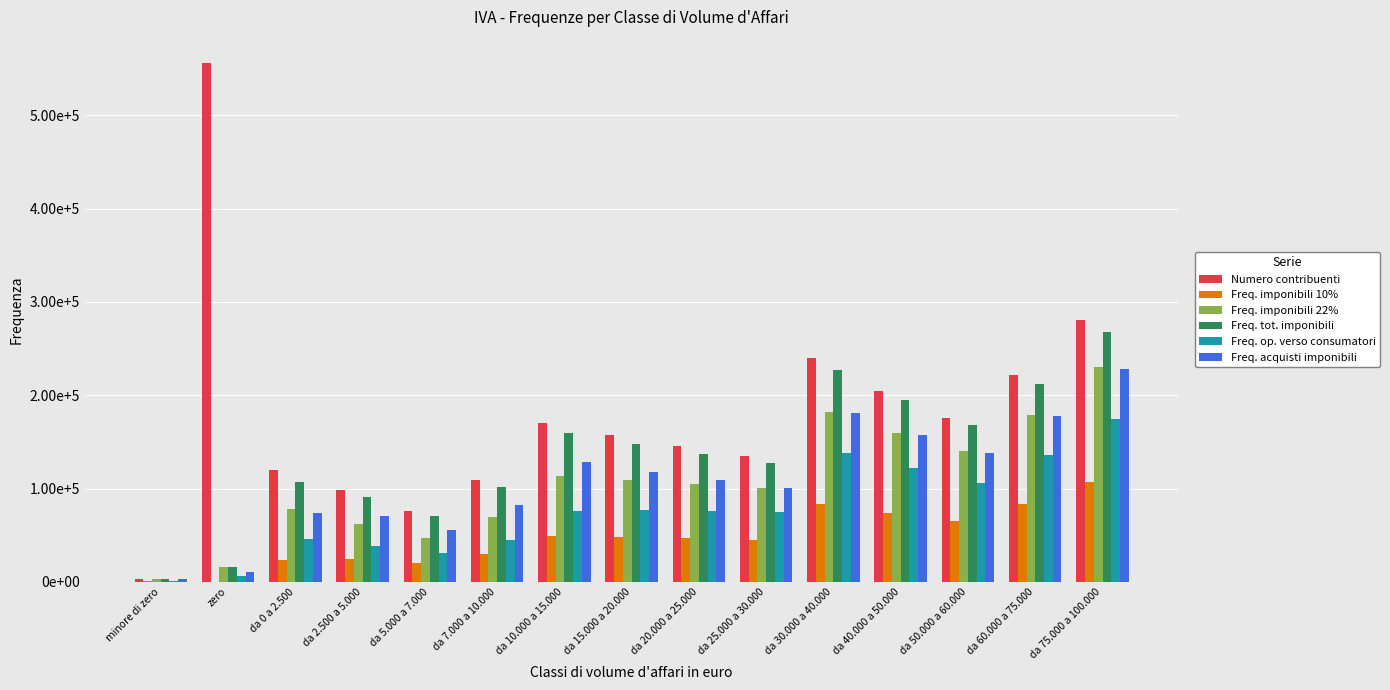

Does the chart contain stacked bars?

No